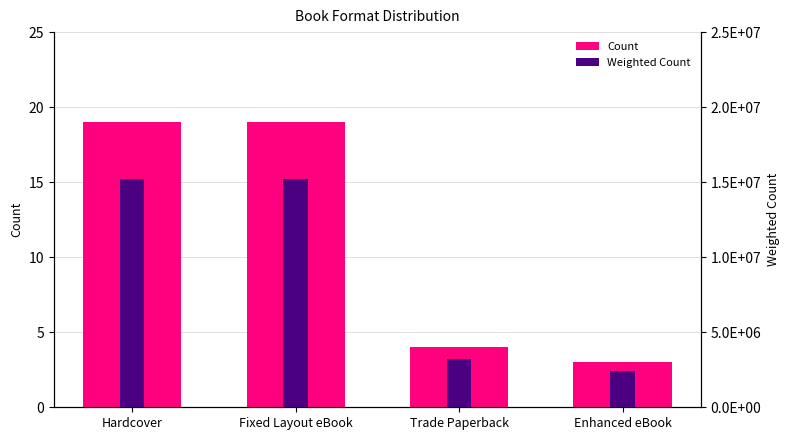

Rank the series by their average value, from highest to lowest.

Weighted Count, Count